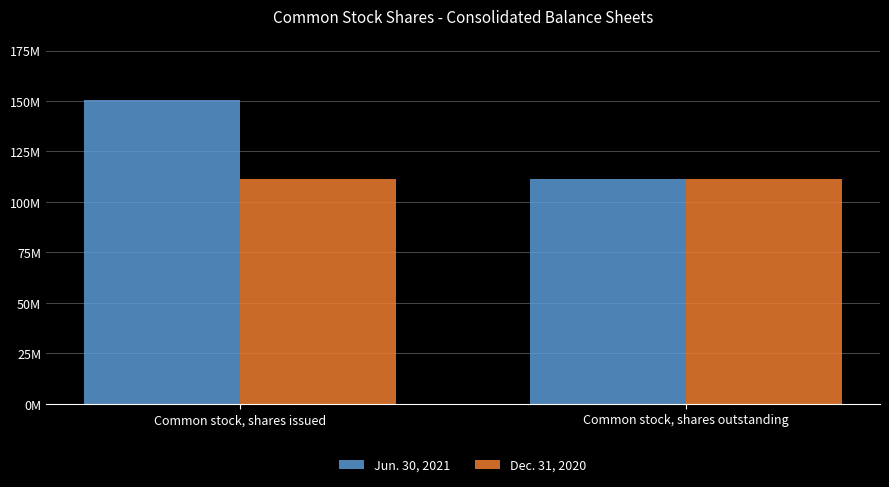

Does the chart contain any negative values?

No